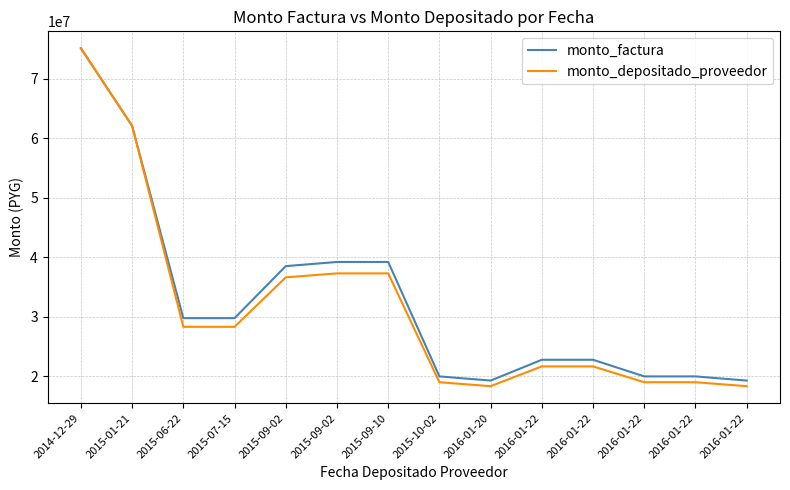

What is the label of the 6th point from the right?

2016-01-20